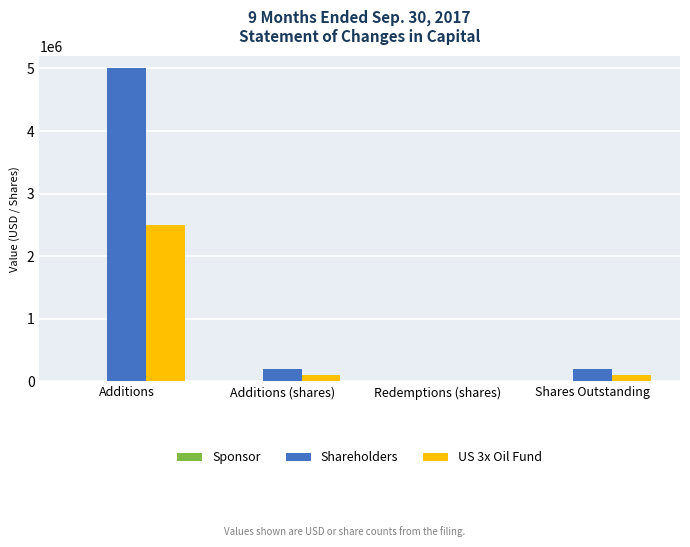

How many groups of bars are there?

4